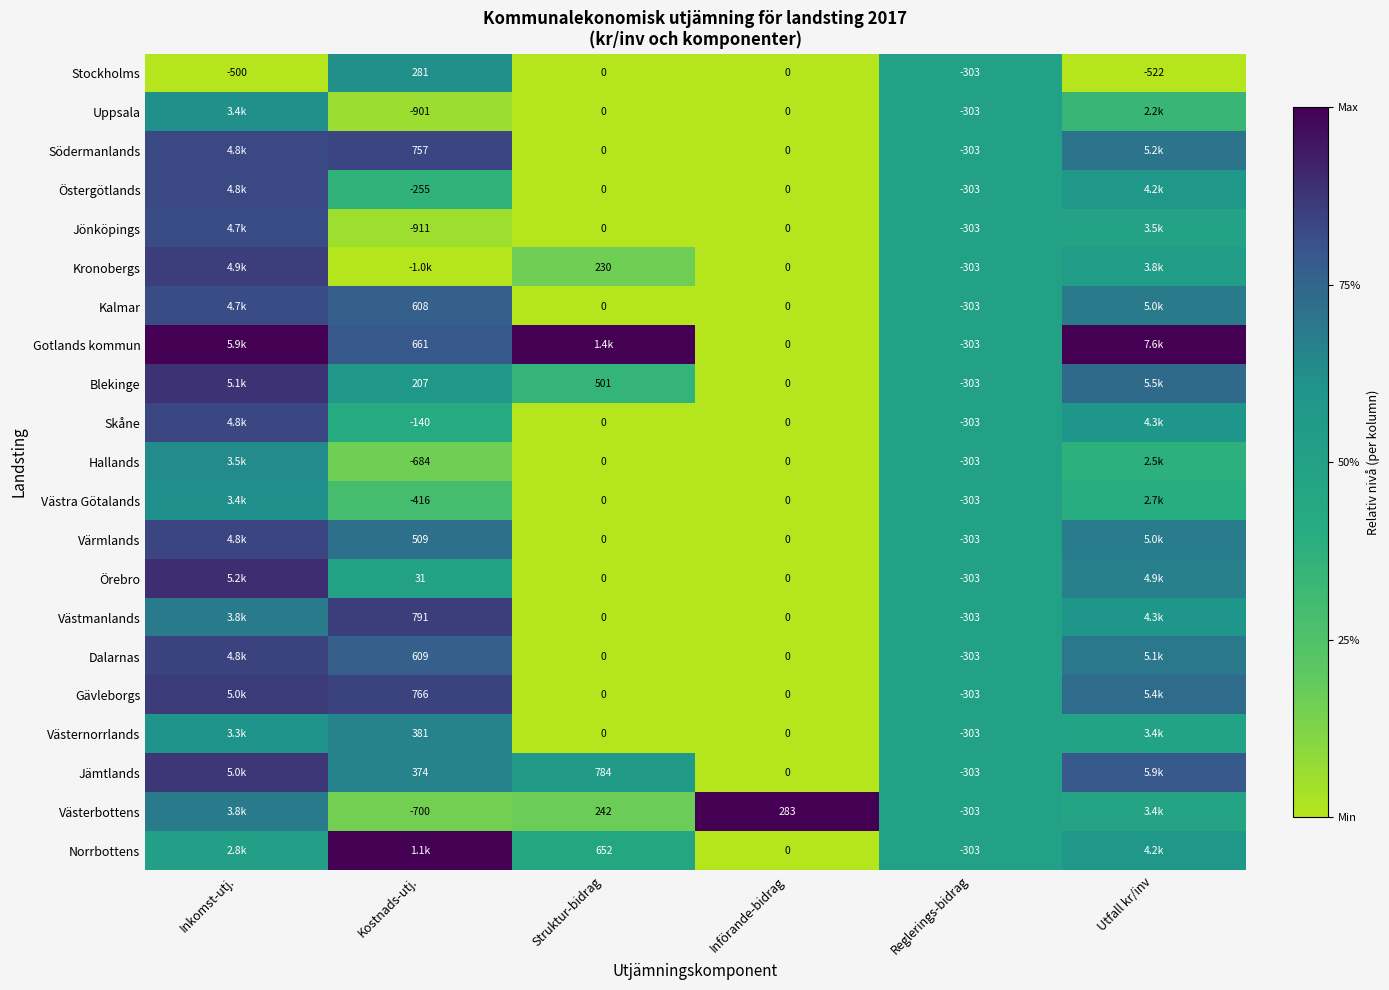

What is the difference between the highest and lowest values at Införande-bidrag?

283.0